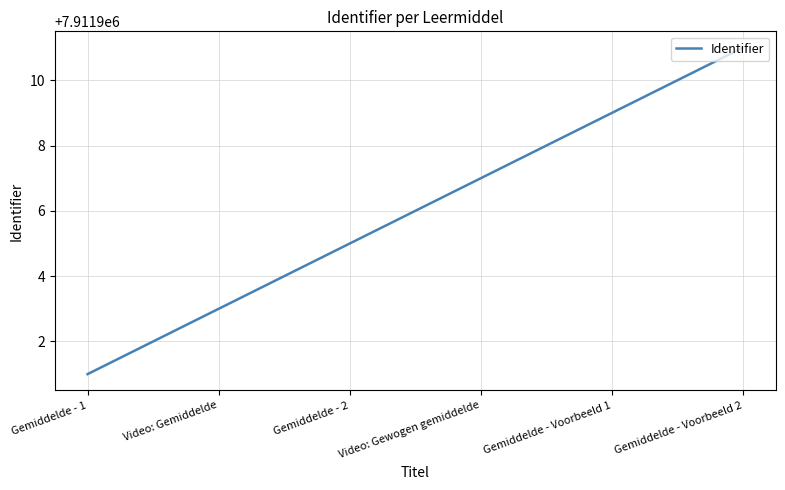

What position from the right is Gemiddelde - 2?

4